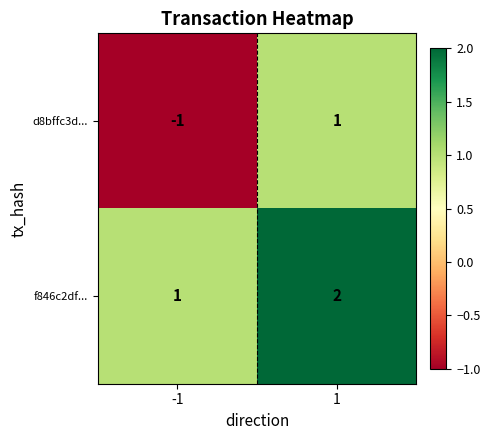

Which series has the largest range (max minus min)?

d8bffc3d...